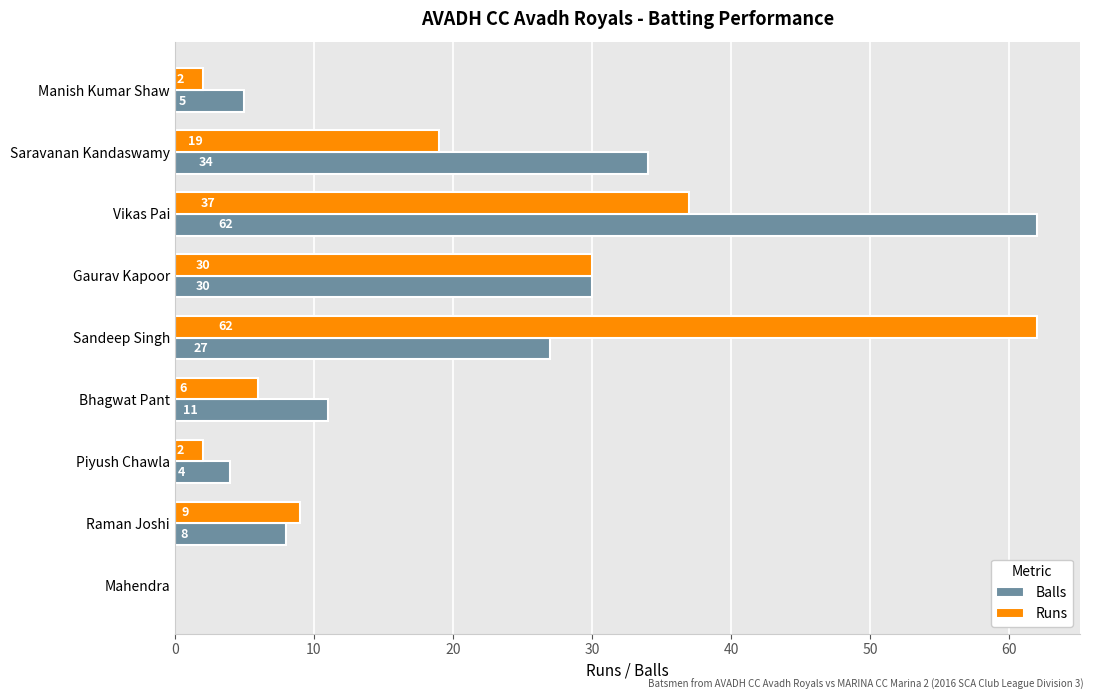

Which category has the highest value in the Balls series?

Vikas Pai